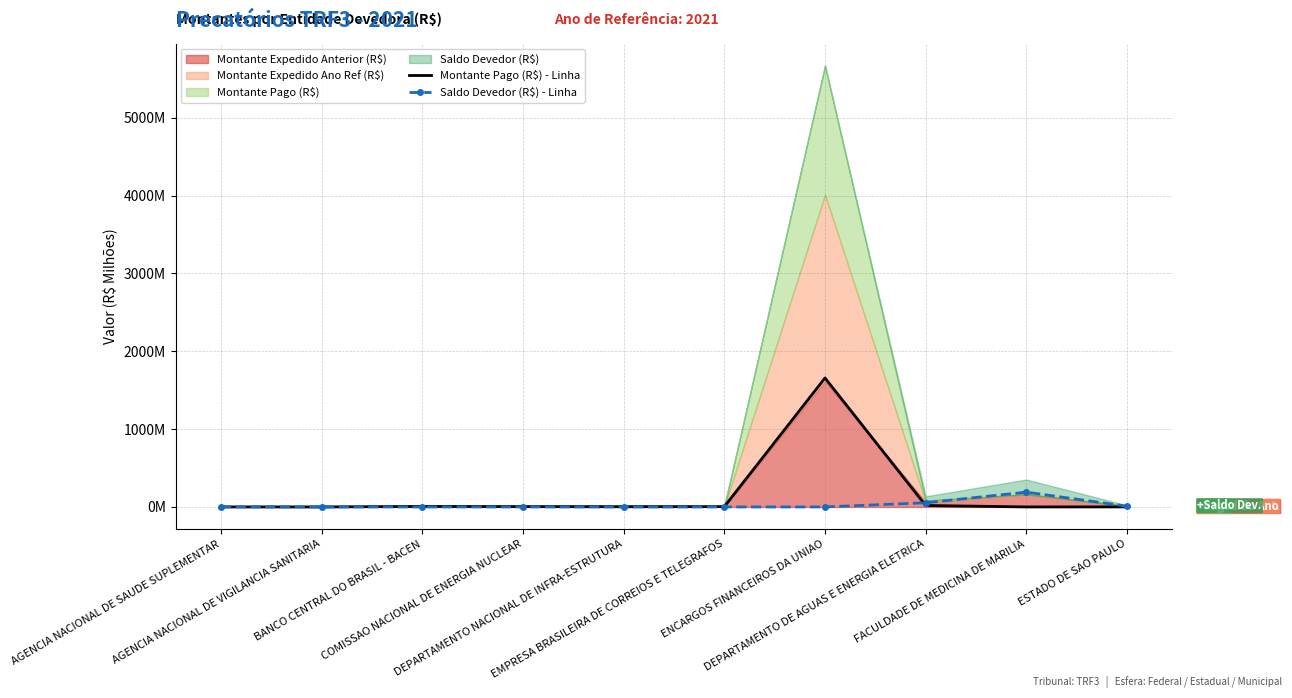

Reading right to left, transcribe all the data shown in this chart.

Montante Pago (R$) - Linha: 0.7	0.0	18.4	1656.9	4.2	2.6	4.2	6.6	0.2	0.7
Saldo Devedor (R$) - Linha: 9.6	189.9	53.6	0.0	0.0	0.0	0.0	0.0	0.0	0.0